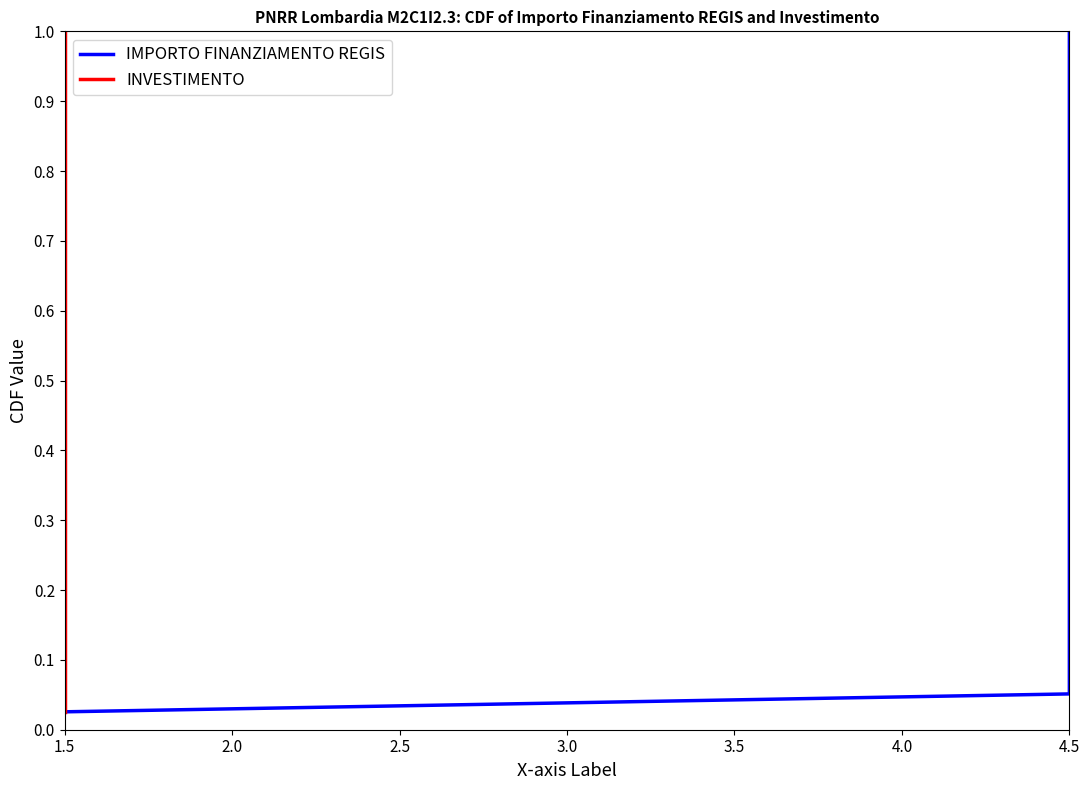

What is the sum of all INVESTIMENTO values?

20.0